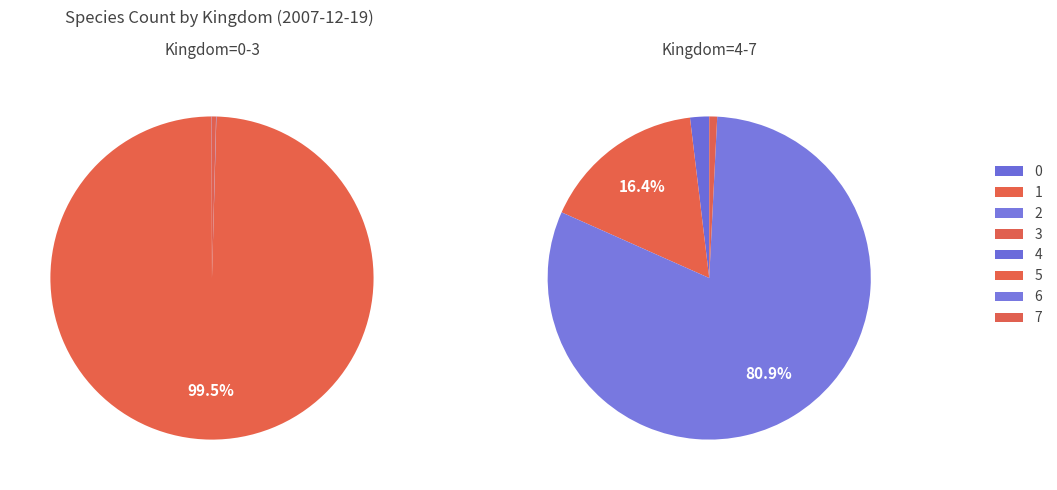

What is the total percentage of 4 and 3?

1.0%